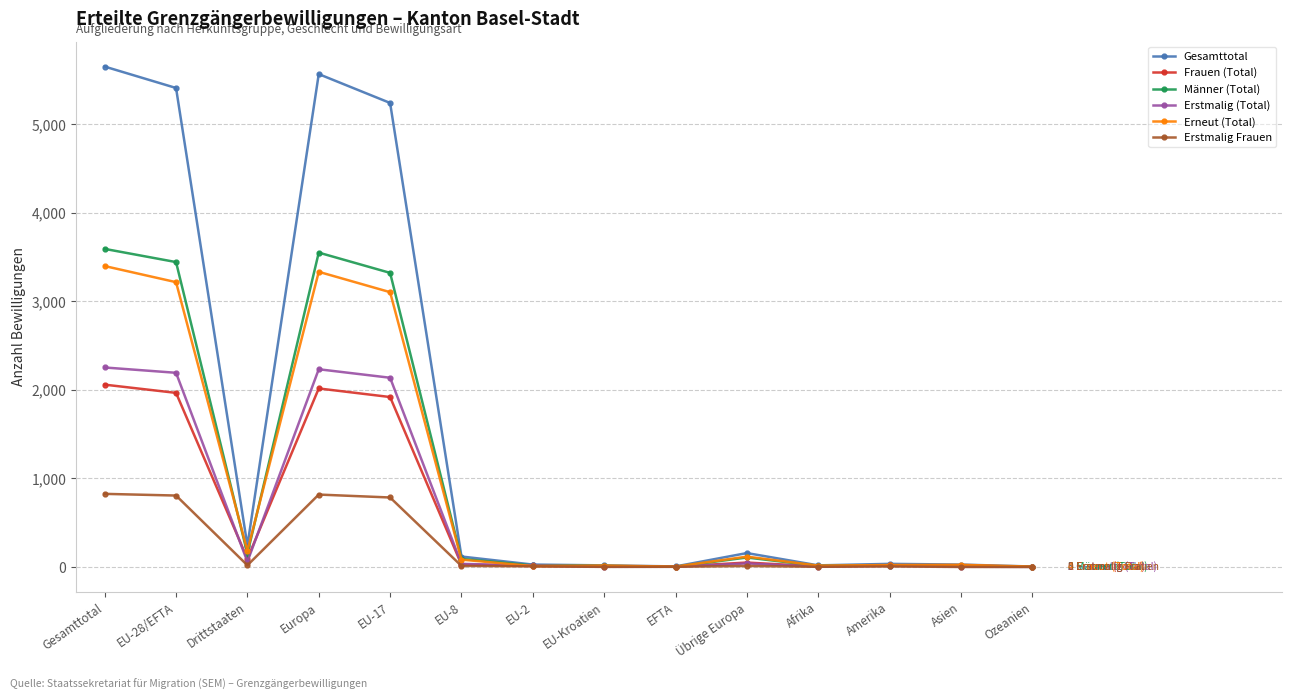

What is the label of the 1st point from the left?

Gesamttotal